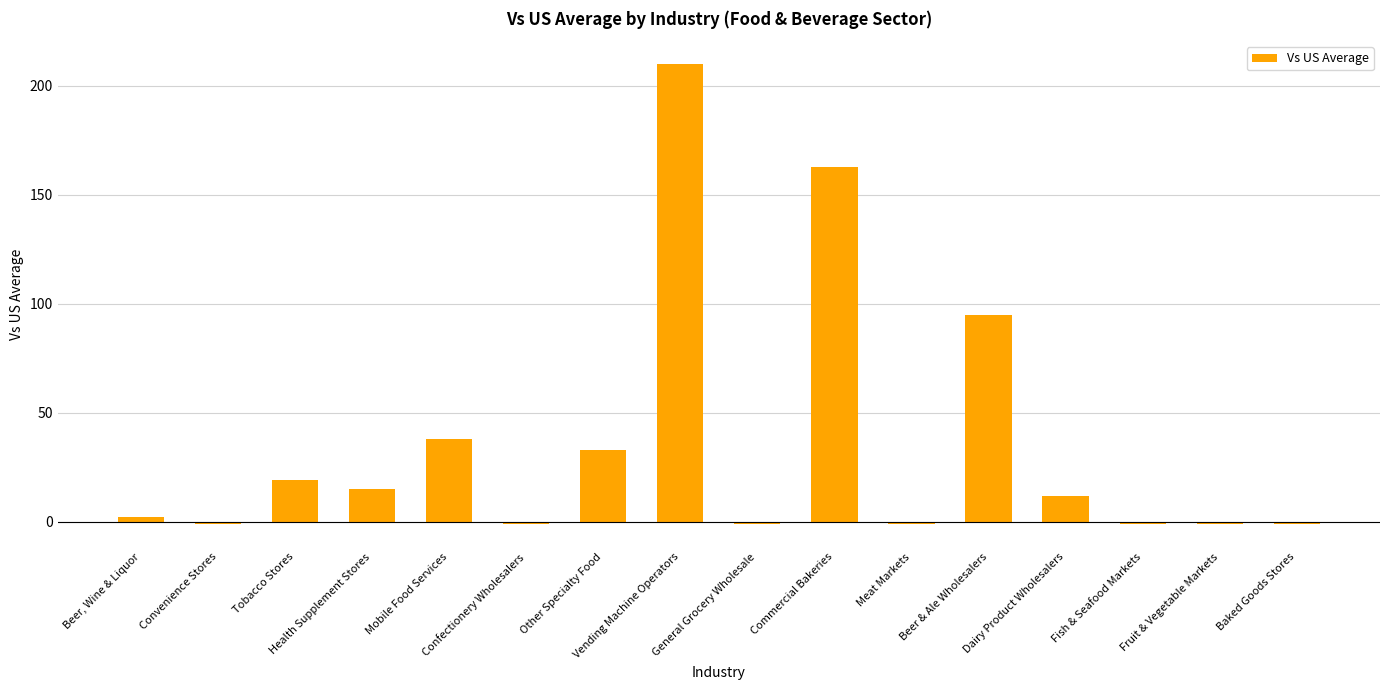

What is the greatest value displayed?

210